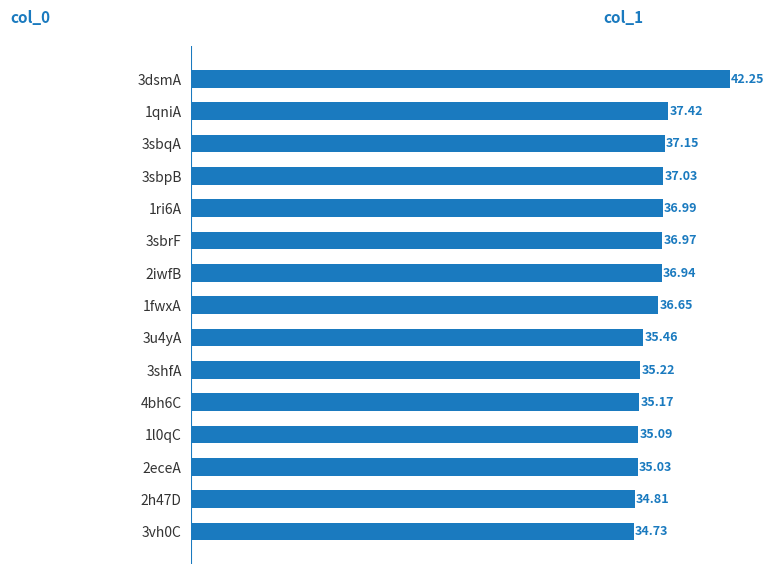

List the labels in order of value, largest first.

3dsmA, 1qniA, 3sbqA, 3sbpB, 1ri6A, 3sbrF, 2iwfB, 1fwxA, 3u4yA, 3shfA, 4bh6C, 1l0qC, 2eceA, 2h47D, 3vh0C